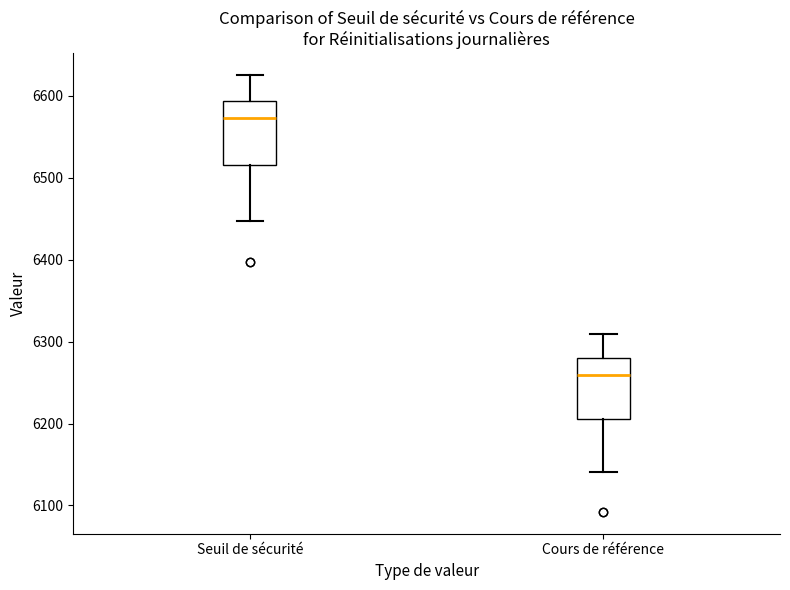

Where does the median line of the box for Cours de référence sit on the y-axis? The values are not printed on the chart, so give them approximately, as read against the axis.

6260